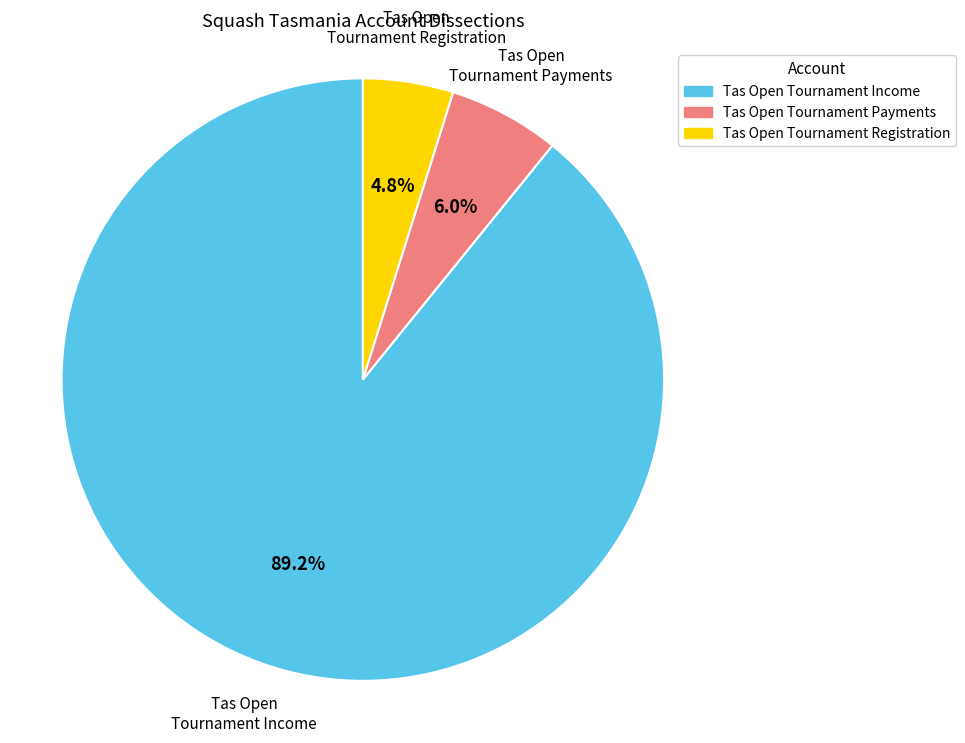

Count the number of slices in the pie.

3